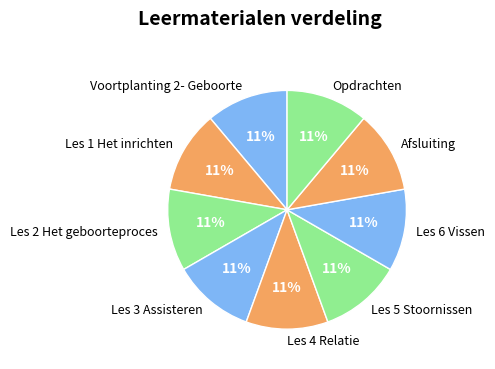

To the nearest percent, what percentage of the pie is Les 1 Het inrichten?

11%